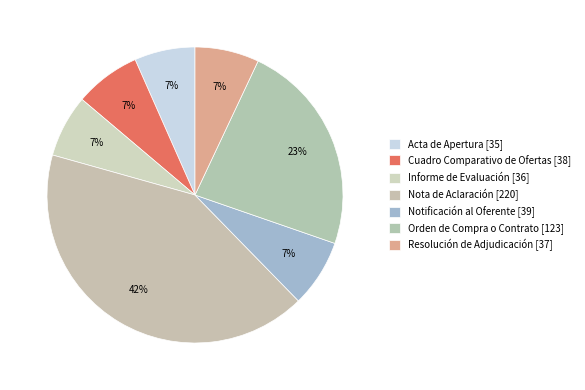

How many segments does this pie chart have?

7